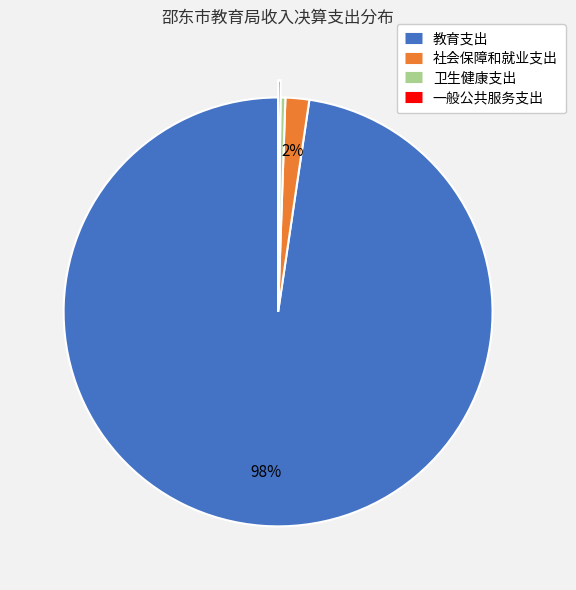

Do 教育支出 and 社会保障和就业支出 together represent more than half of the pie?

Yes